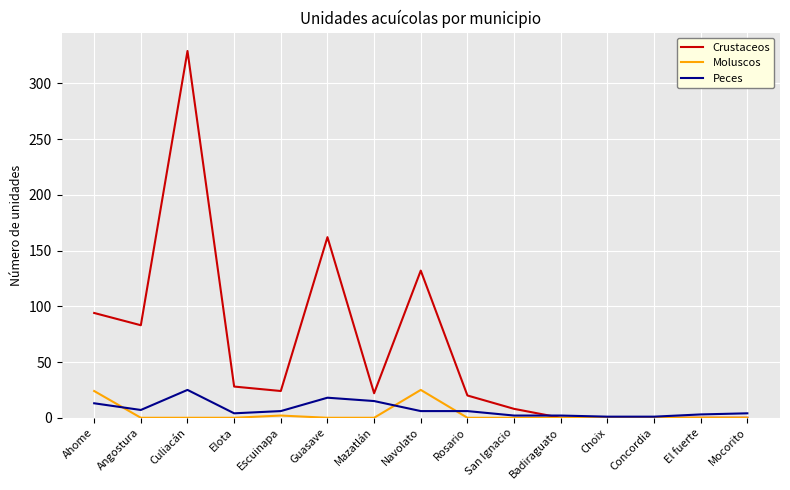

Rank the series at Culiacán from highest to lowest value.

Crustaceos, Peces, Moluscos